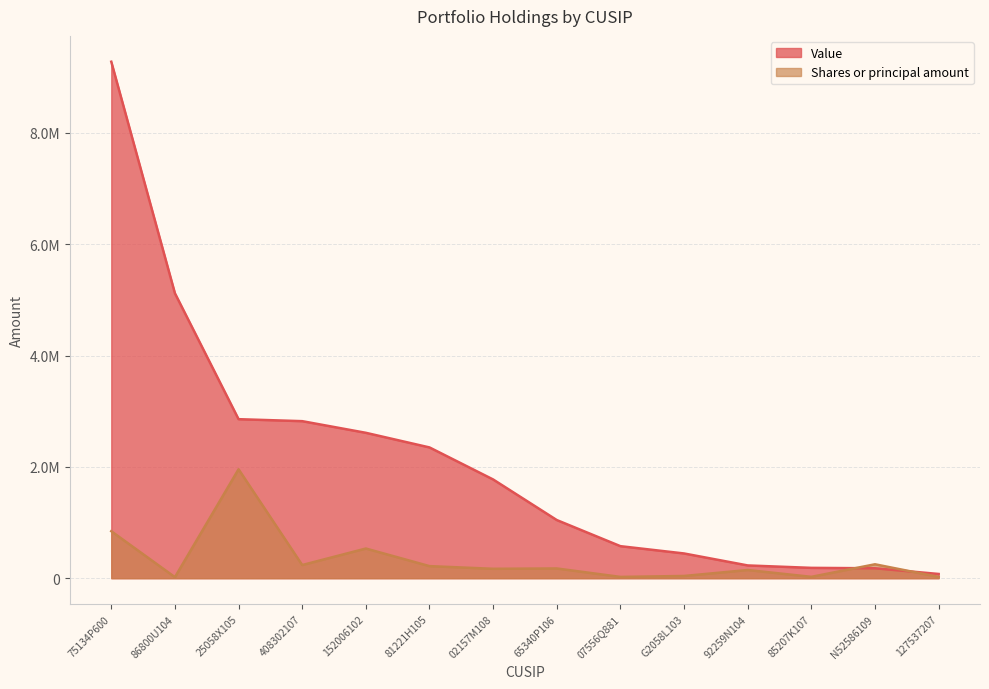

Does the chart have visible grid lines?

Yes